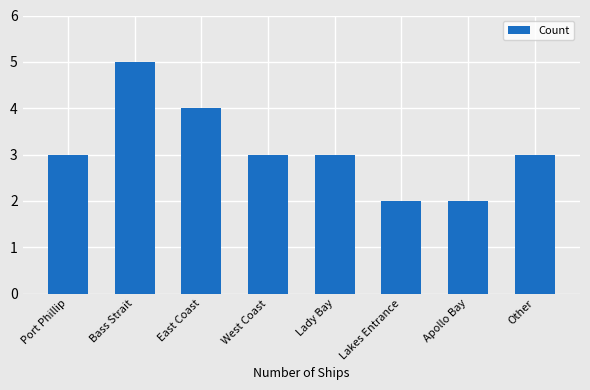

What is the label of the 4th bar from the right?

Lady Bay